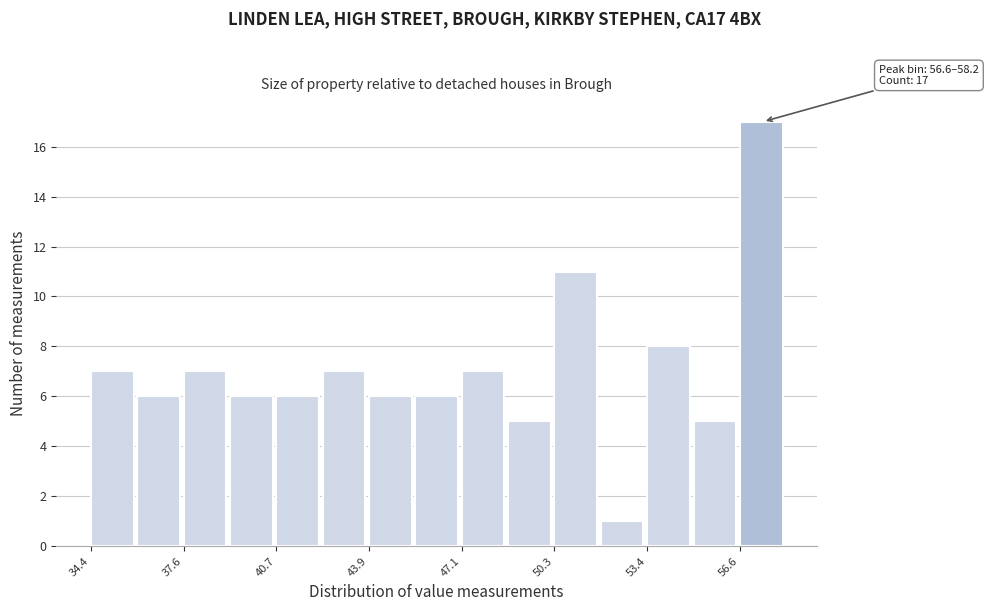

Around what value on the x-axis is the tallest bar? Give the approximate position of its centre, as read against the axis.

57.5